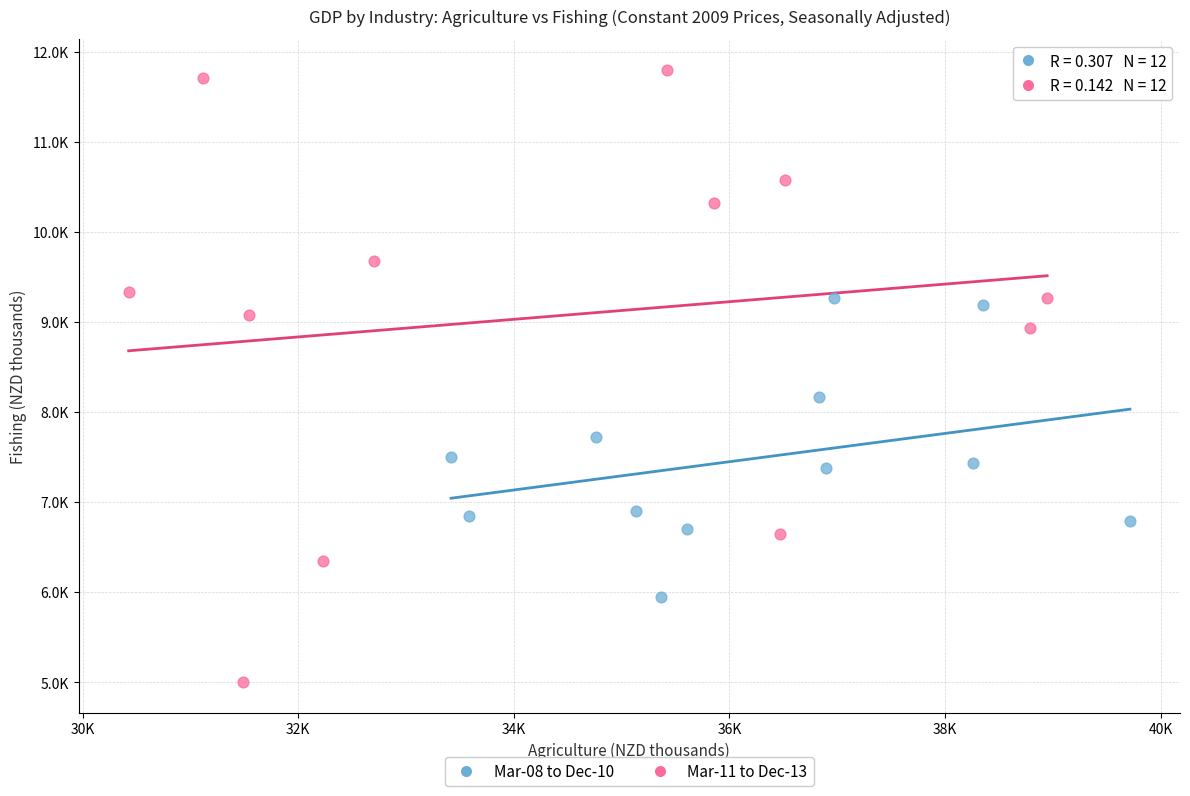

Which series has the largest Y range (max minus min)?

Mar-11 to Dec-13